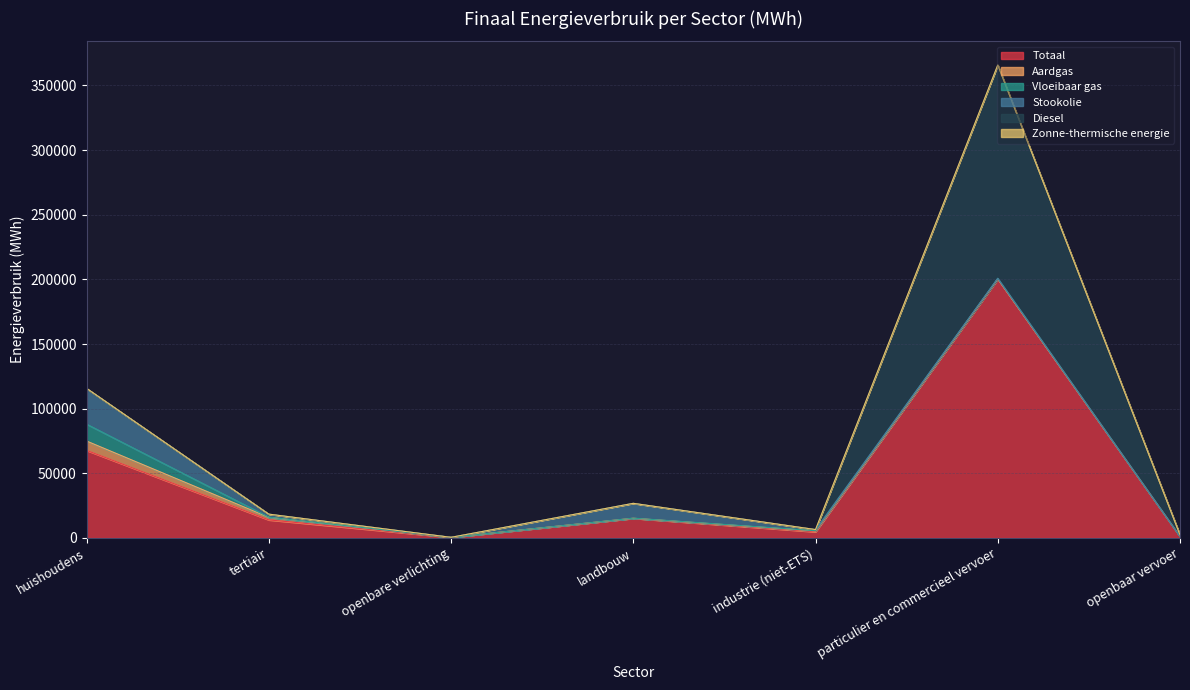

Between huishoudens and industrie (niet-ETS), which series saw the biggest shift?

Totaal